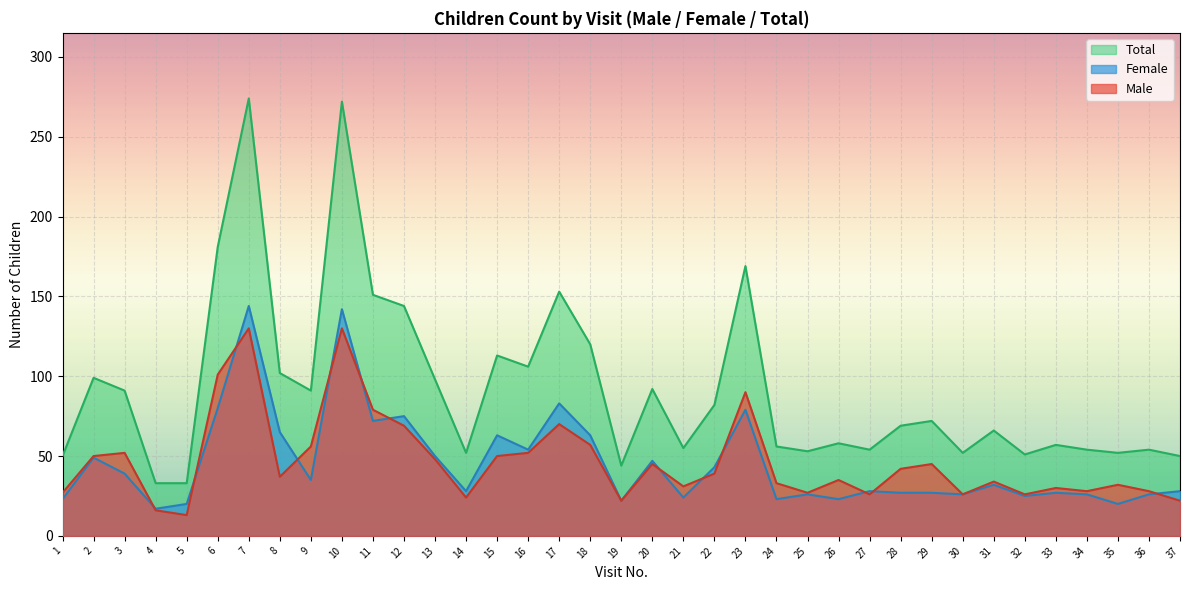

What is the approximate value of Female at 7, to the nearest 50?

150